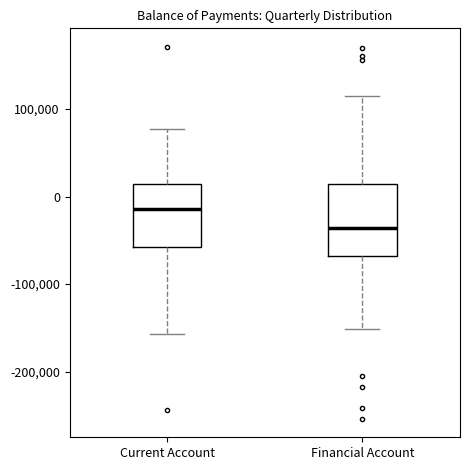

Where is the upper edge of the box for Financial Account on the y-axis? The values are not printed on the chart, so give them approximately, as read against the axis.

10000